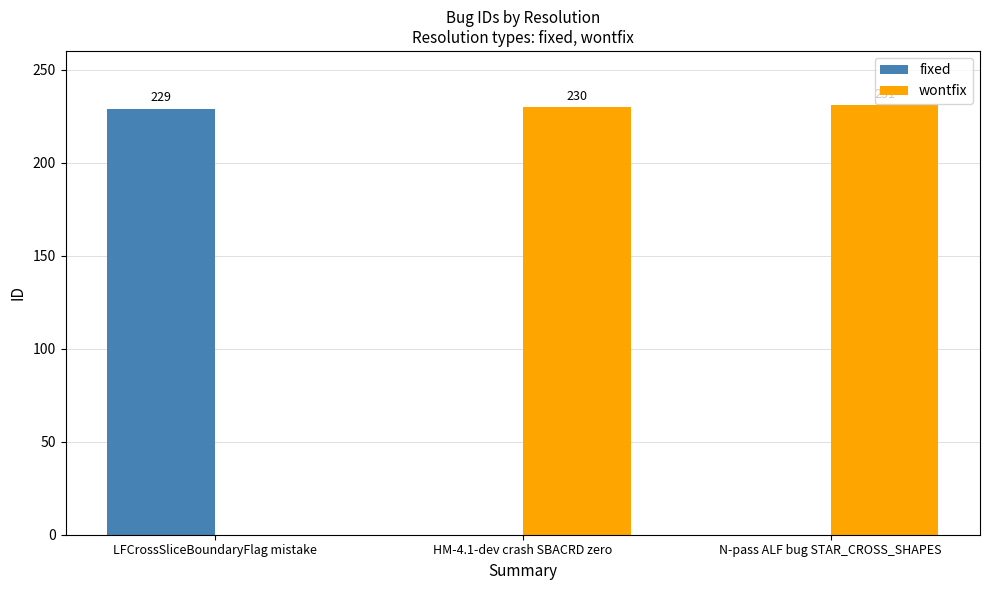

Is it true that wontfix equals 230 at HM-4.1-dev crash SBACRD zero?

True